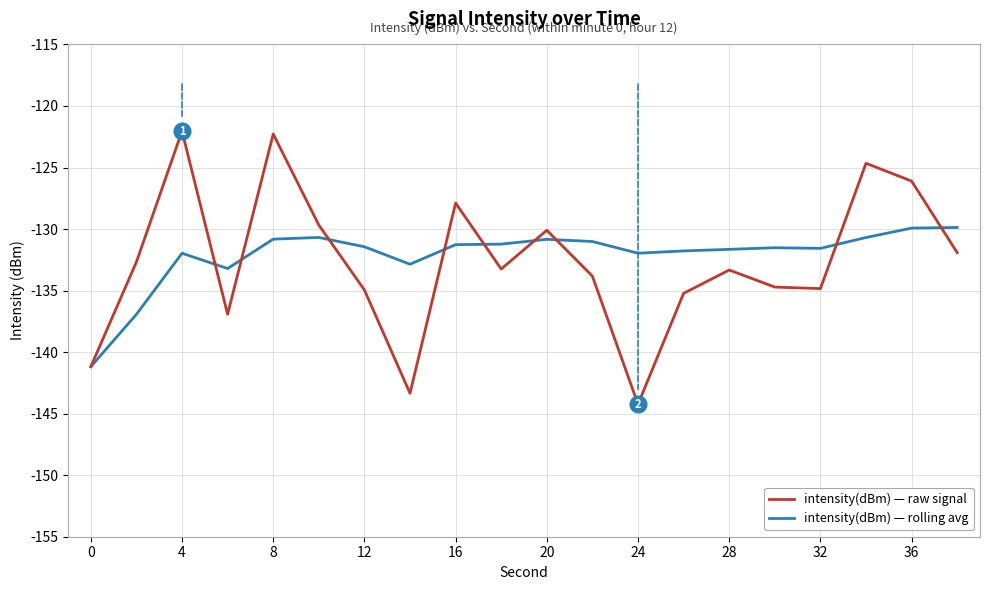

Which series has the widest spread of values?

intensity(dBm) — raw signal